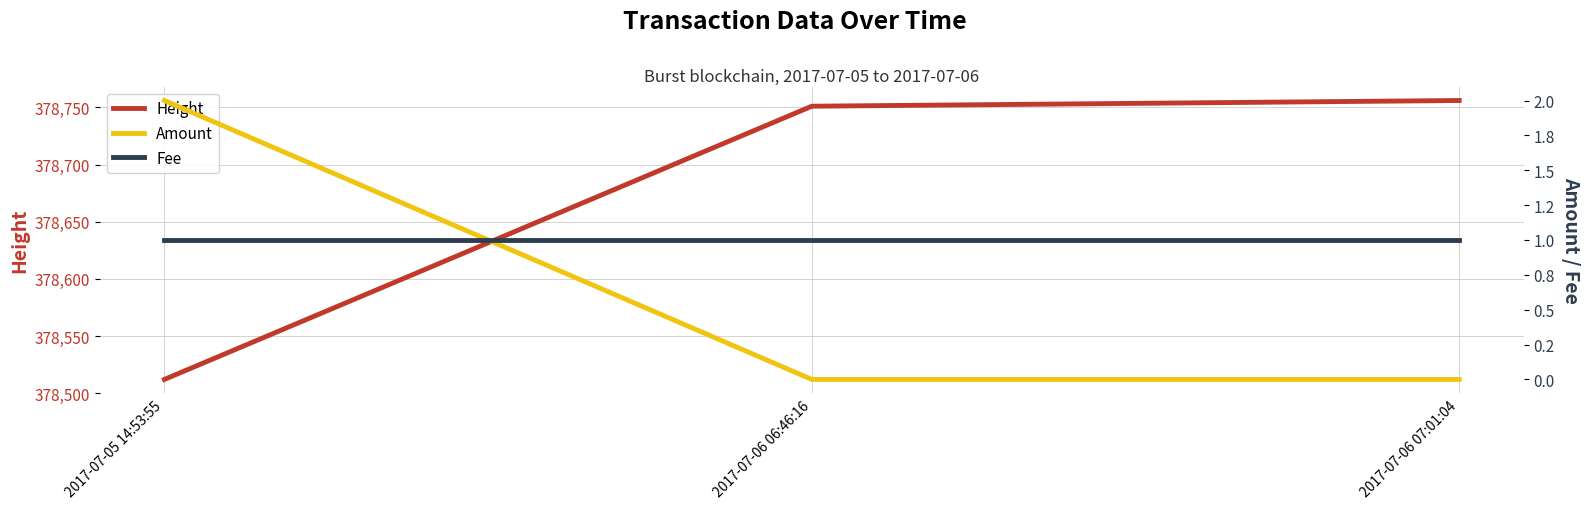

Between 2017-07-06 07:01:04 and 2017-07-06 06:46:16, which is larger?

2017-07-06 07:01:04